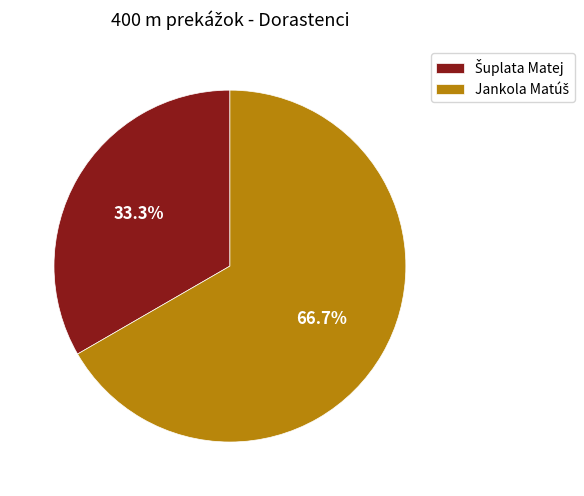

Is Šuplata Matej the majority of the pie?

No